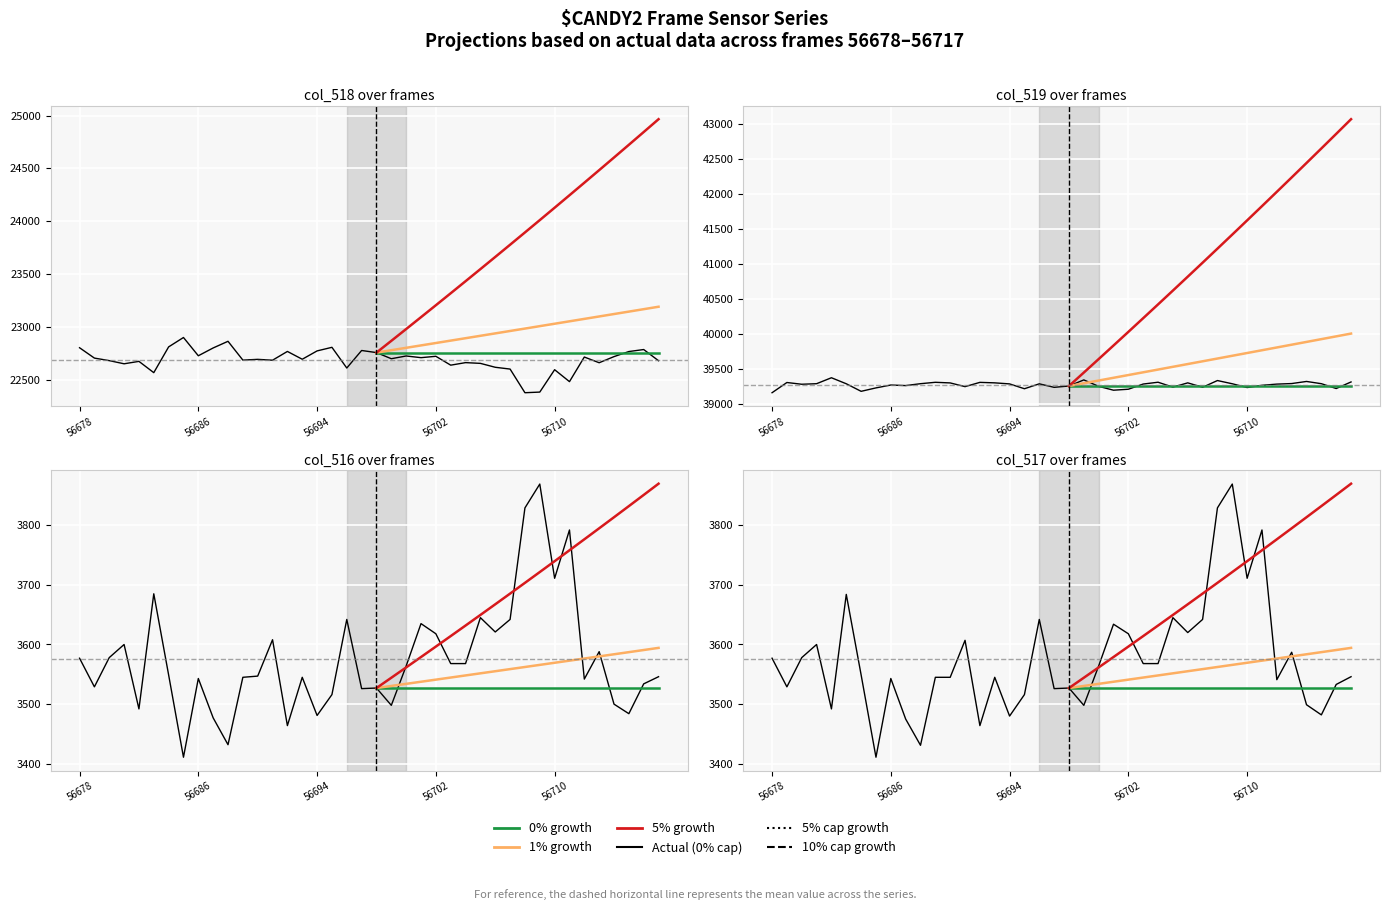

True or false: col_516 has a value of 3529 at 56679.

True